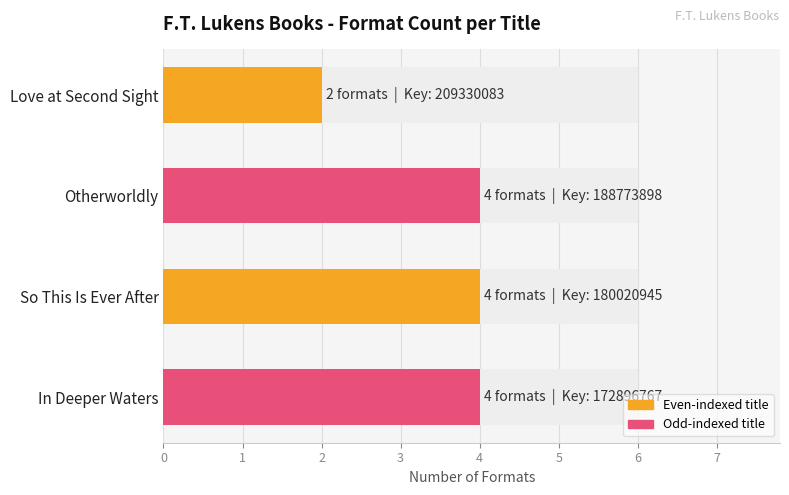

What is the value of the 2nd bar from the left?

4